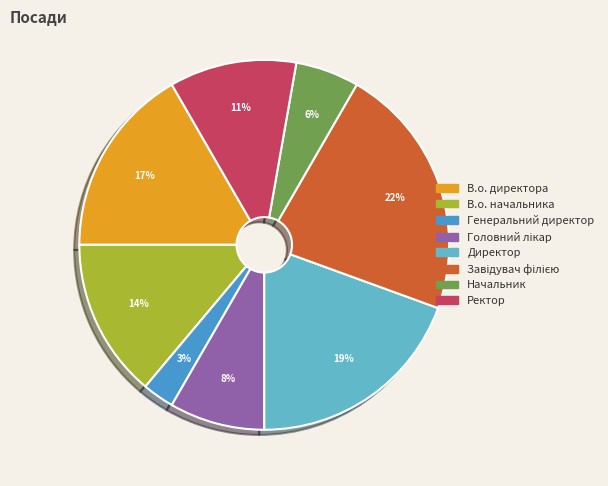

Count the number of slices in the pie.

8